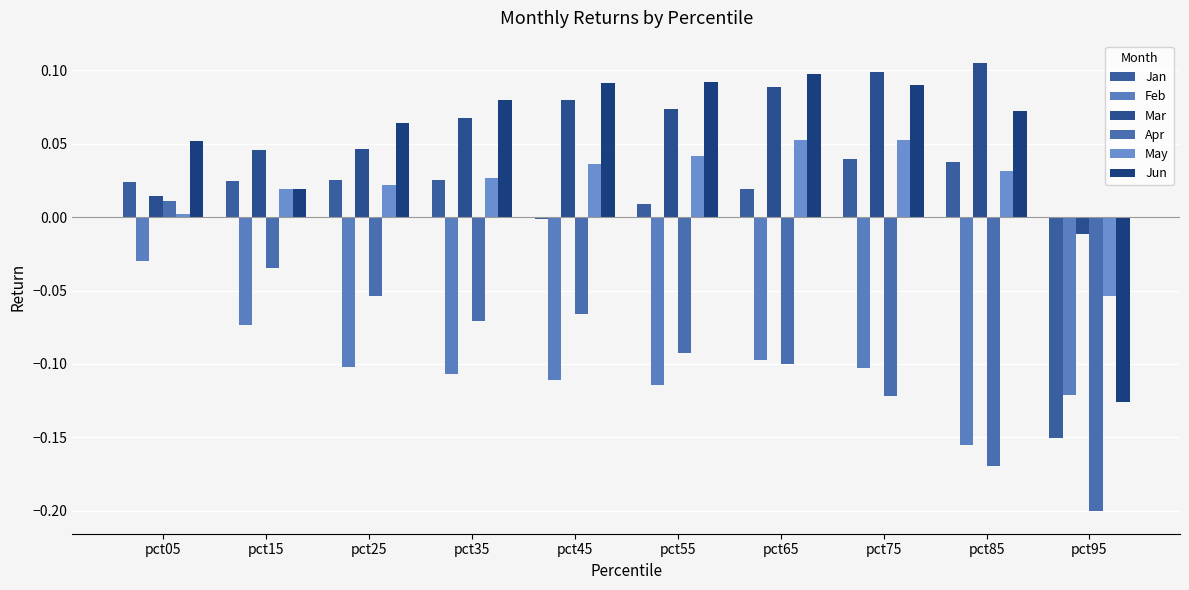

List the labels in order of May value, largest first.

pct75, pct65, pct55, pct45, pct85, pct35, pct25, pct15, pct05, pct95